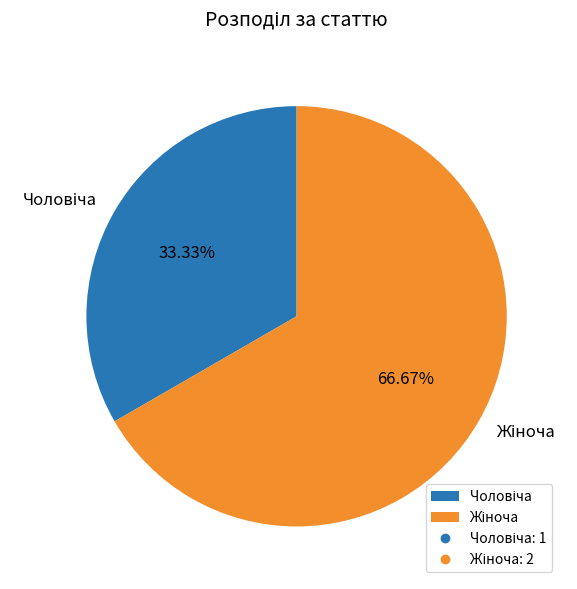

Is there any slice that represents more than half of the pie?

Yes